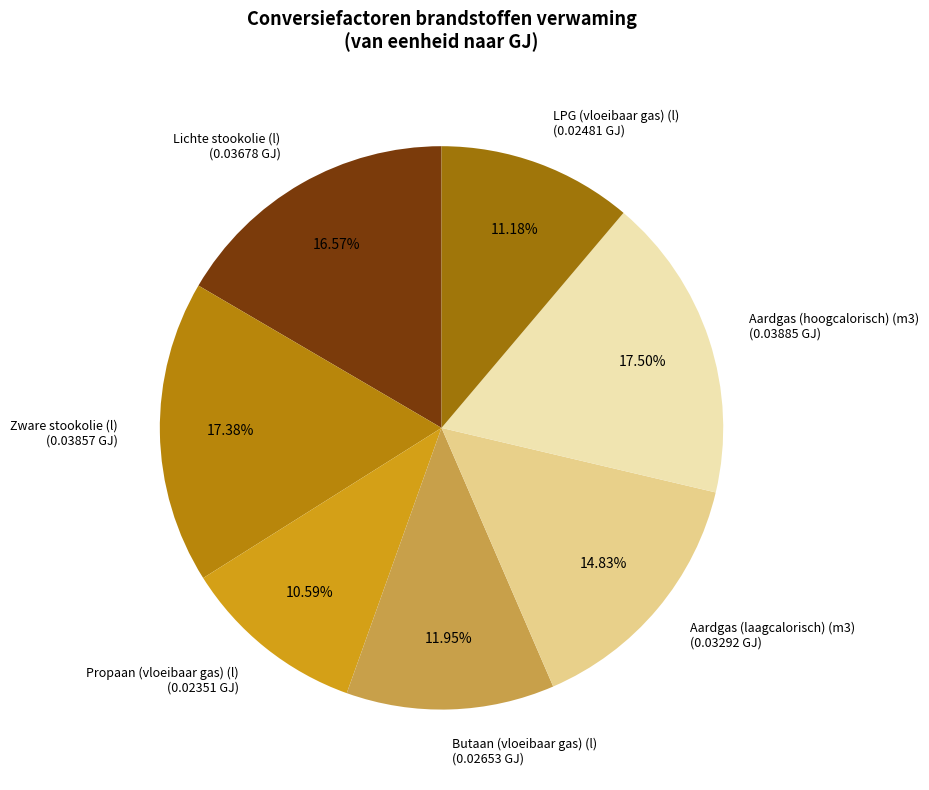

Does any single category account for the majority?

No